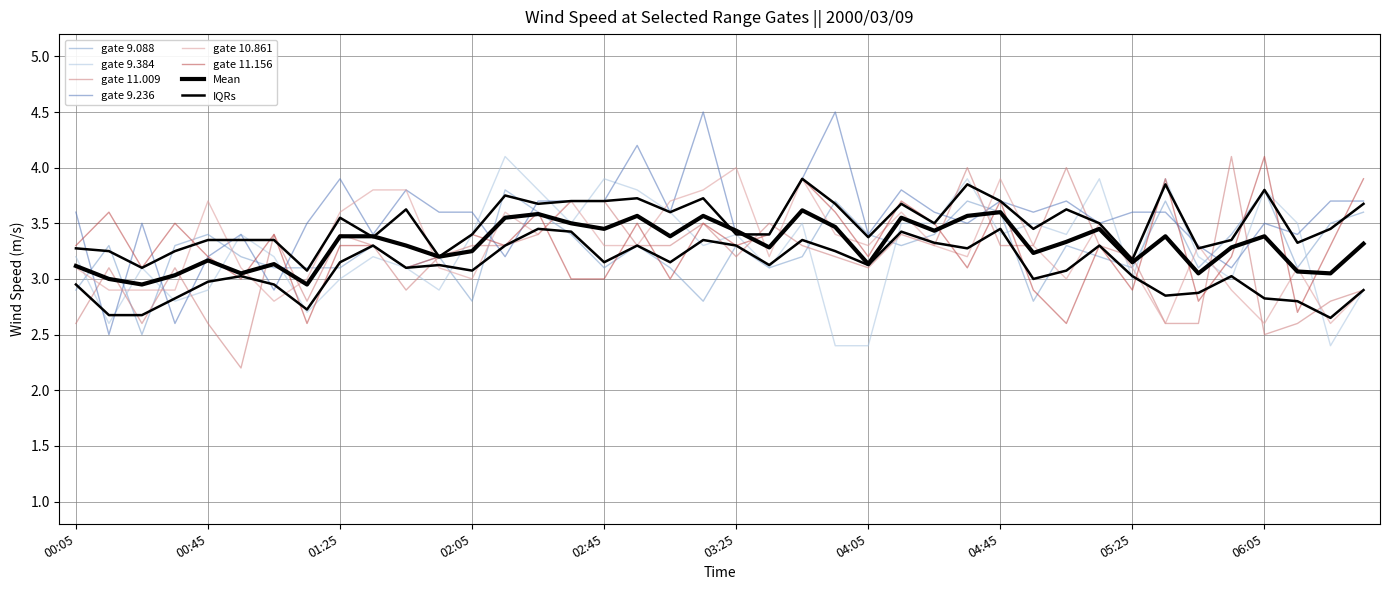

Which series has the largest total across all categories?

9.236